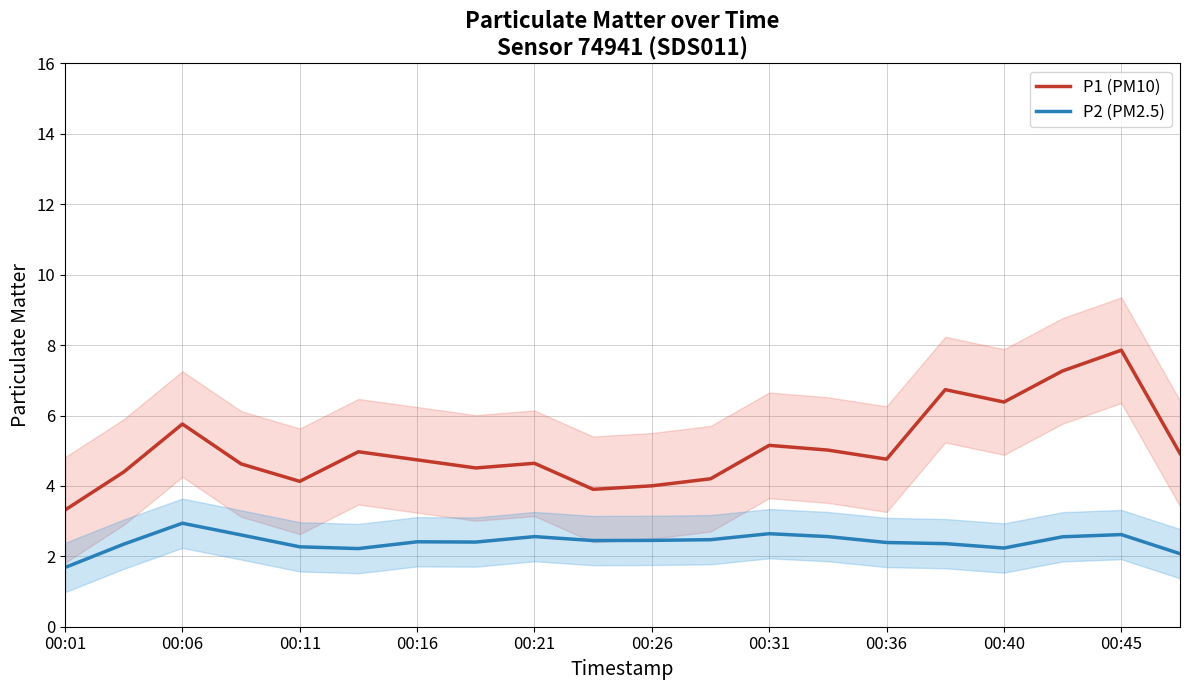

Is it true that P2 (PM2.5) equals 1.6 at 00:06?

False